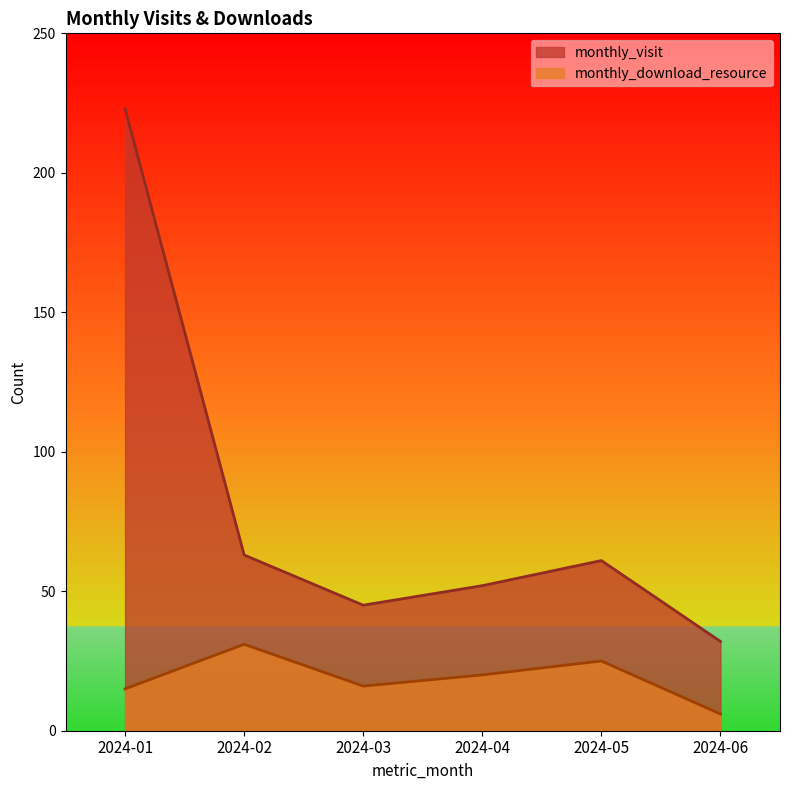

What is the spread (max minus min) of values at 2024-06?

26